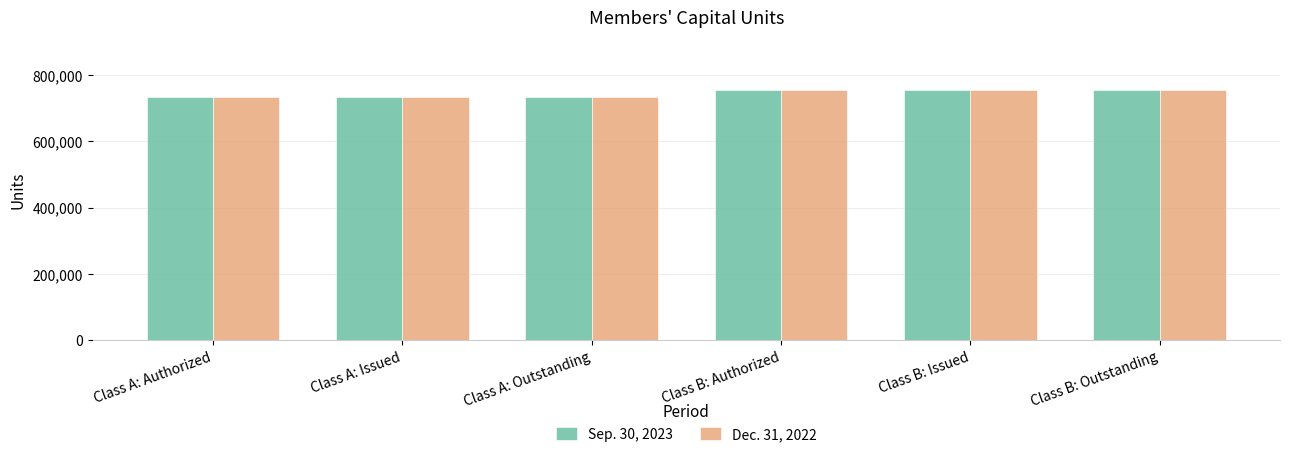

The value of Sep. 30, 2023 at Class B: Outstanding is 990754. True or false?

False